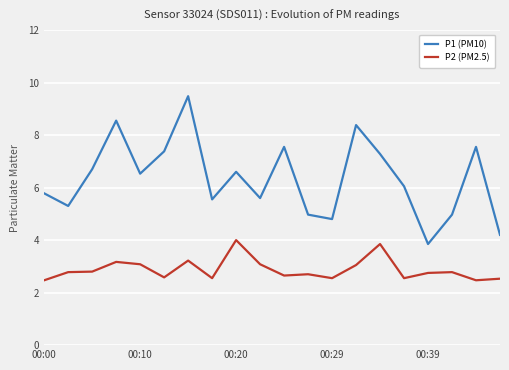

Which series has the largest total across all categories?

P1 (PM10)